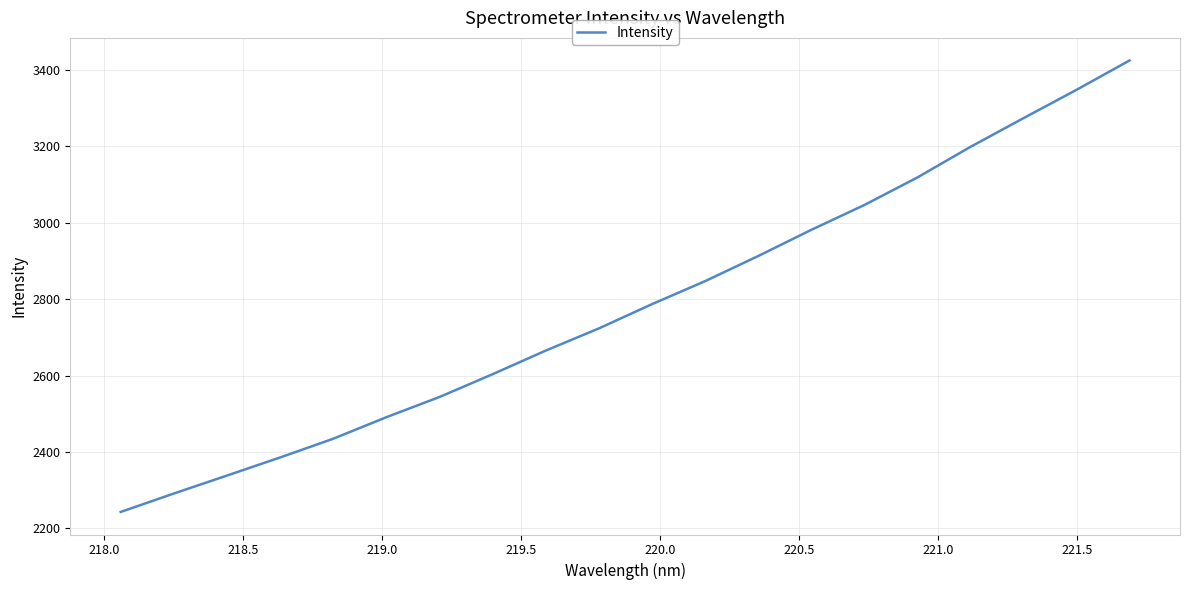

What is the difference between the maximum and minimum values?

1182.0